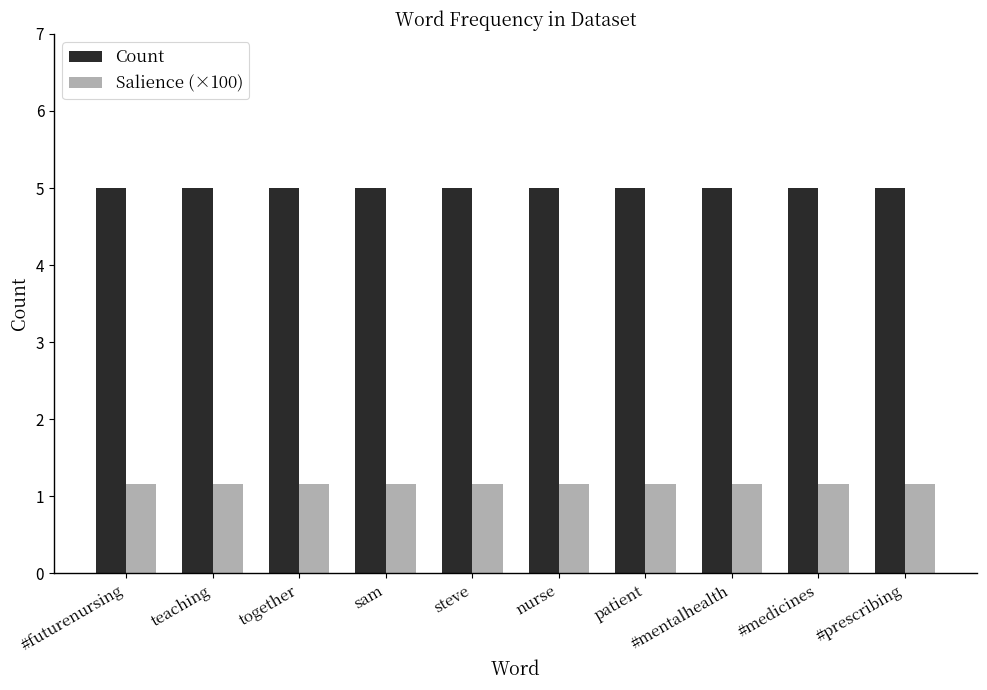

What is the smallest value displayed?

1.2